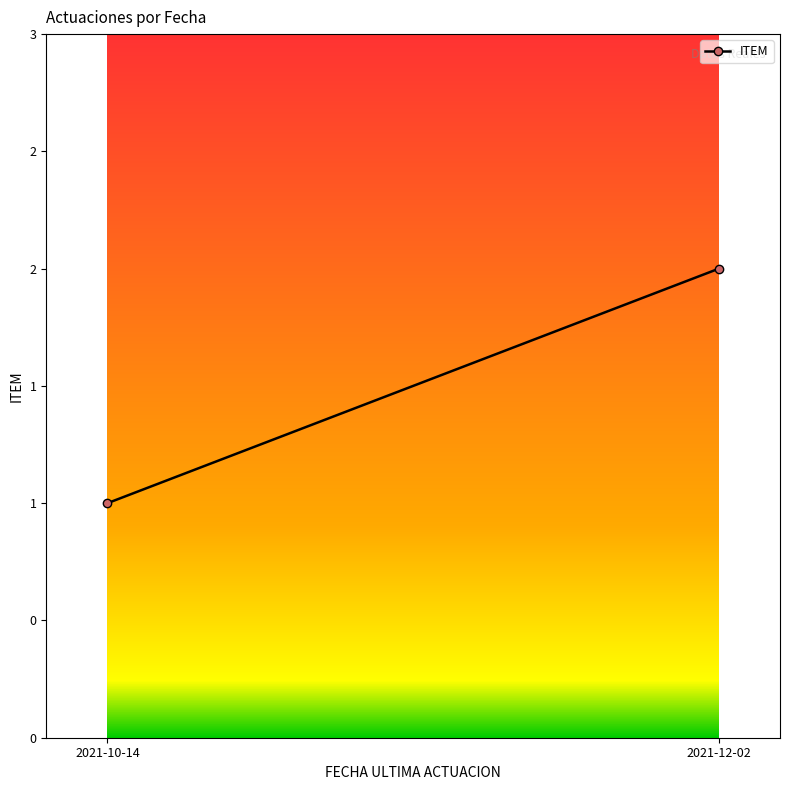

What is the minimum value shown in the chart?

1